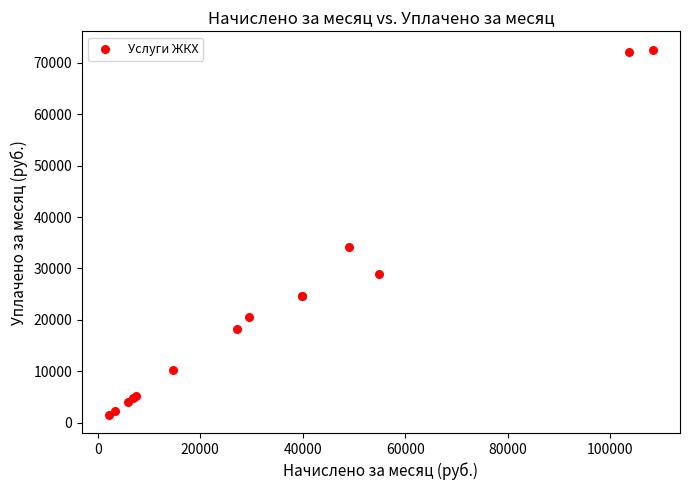

What Y value in the scatter plot is closest to 37055?

34159.9